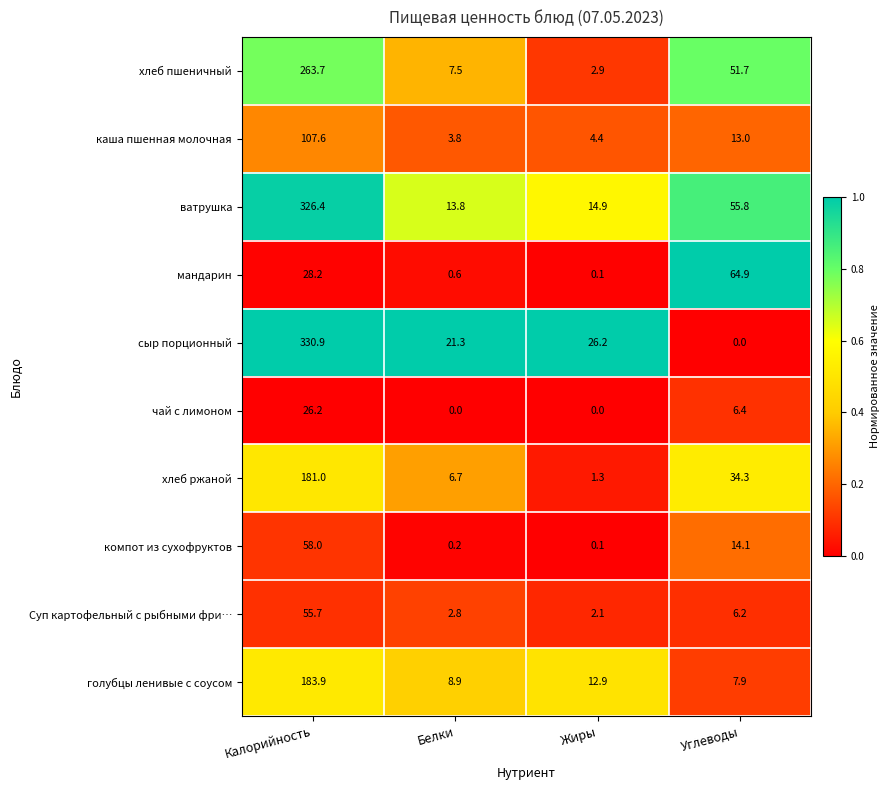

True or false: Суп картофельный с рыбными фри… has a value of 2.1 at Жиры.

True